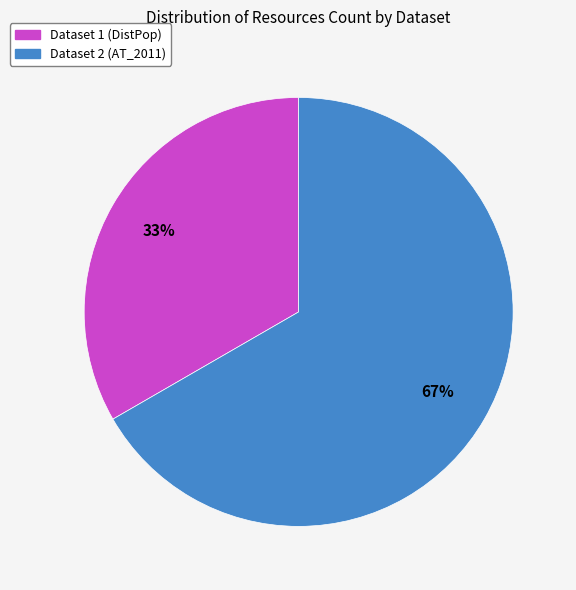

Is there any slice that represents more than half of the pie?

Yes